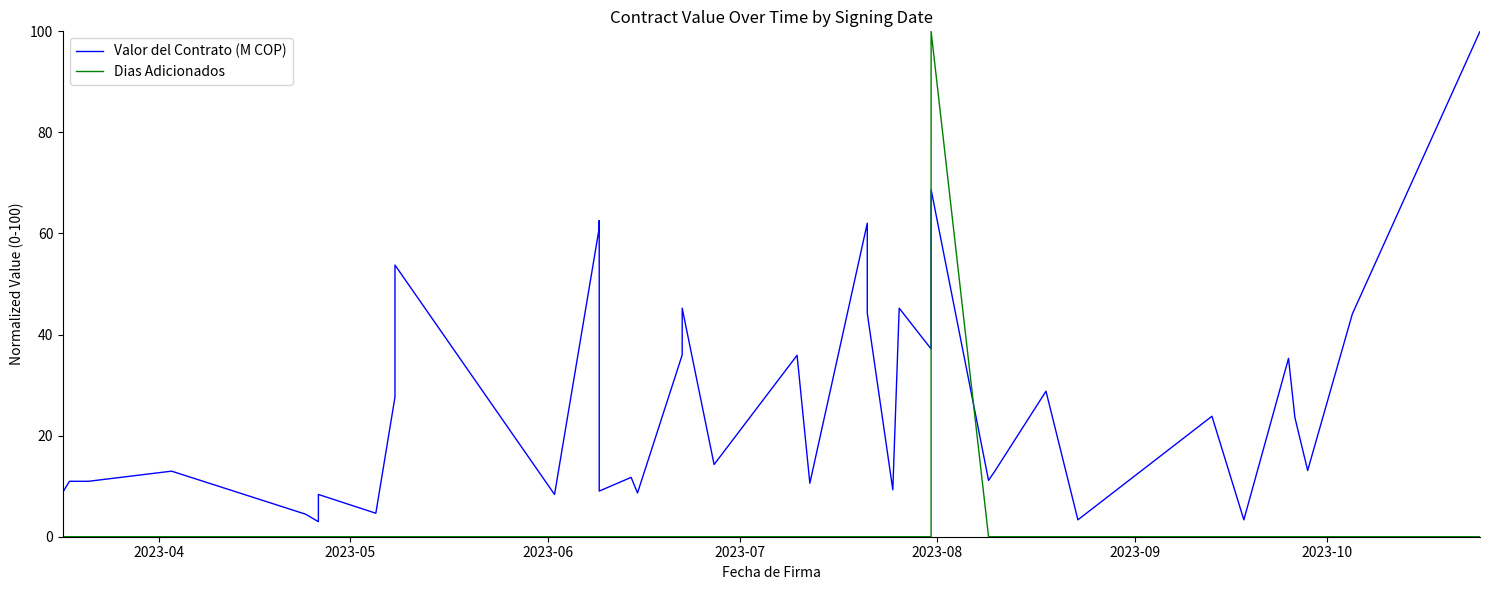

At which label is Dias Adicionados closest to 50?

2023-04